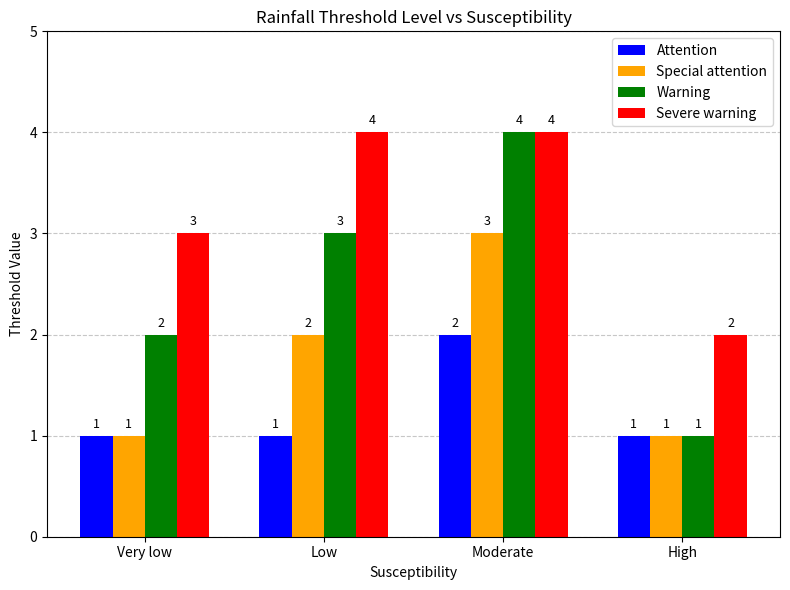

Count the Severe warning values in the range 3 to 4.

3